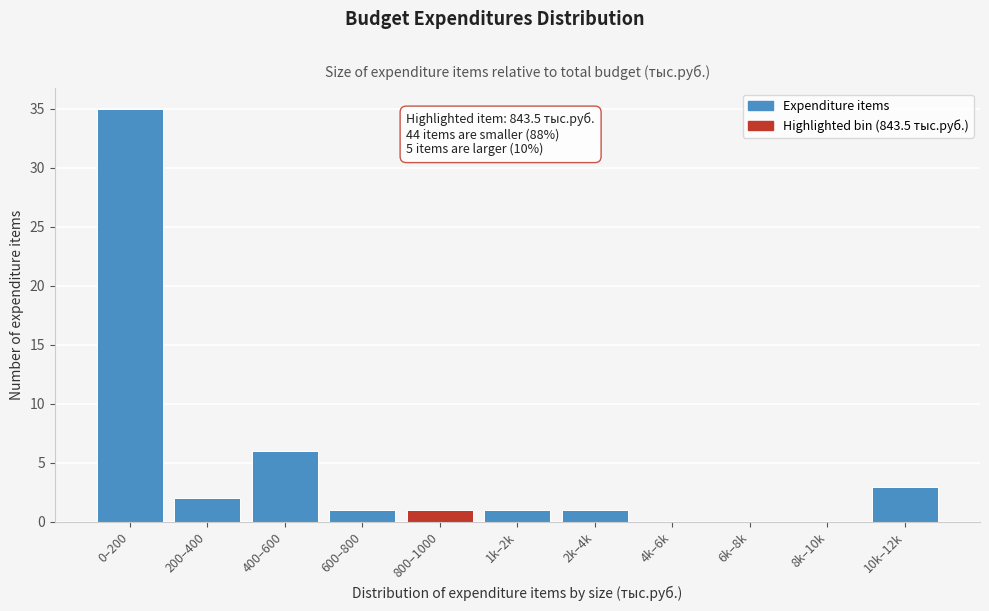

Reading right to left, transcribe all the data shown in this chart.

10k–12k=3	8k–10k=0	6k–8k=0	4k–6k=0	2k–4k=1	1k–2k=1	800–1000=1	600–800=1	400–600=6	200–400=2	0–200=35